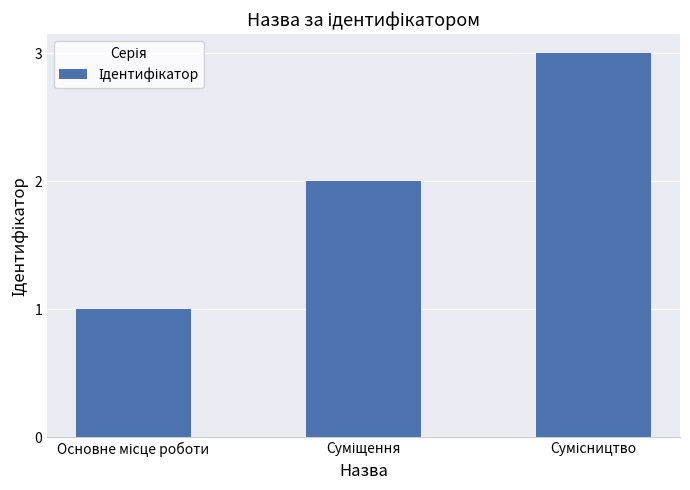

What is the maximum value shown in the chart?

3